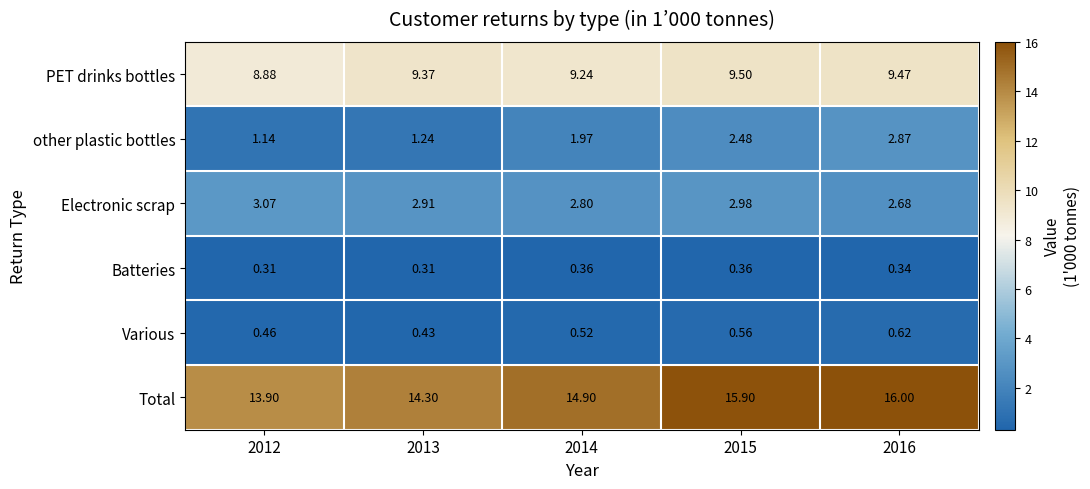

Which series has the largest range (max minus min)?

Total